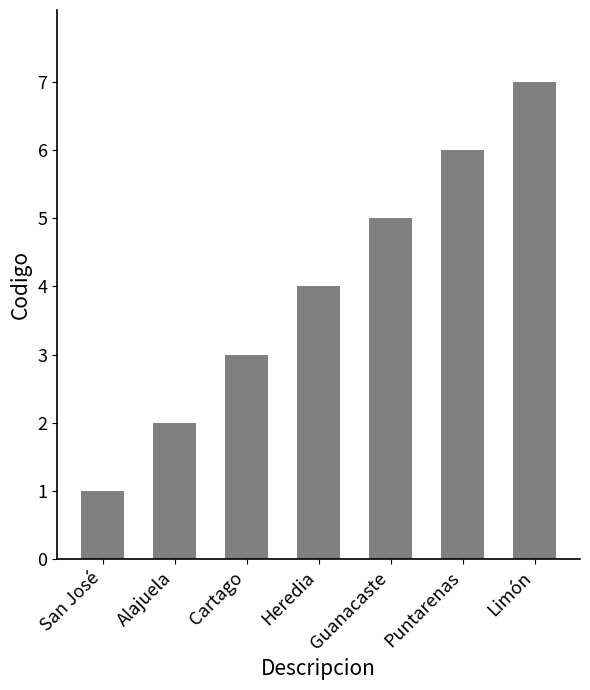

Are the bars horizontal?

No